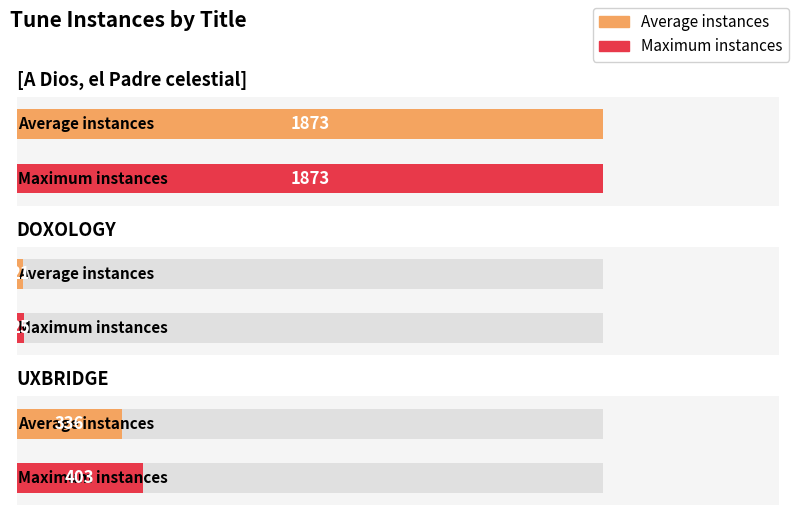

How many values are between 21 and 1873?

3